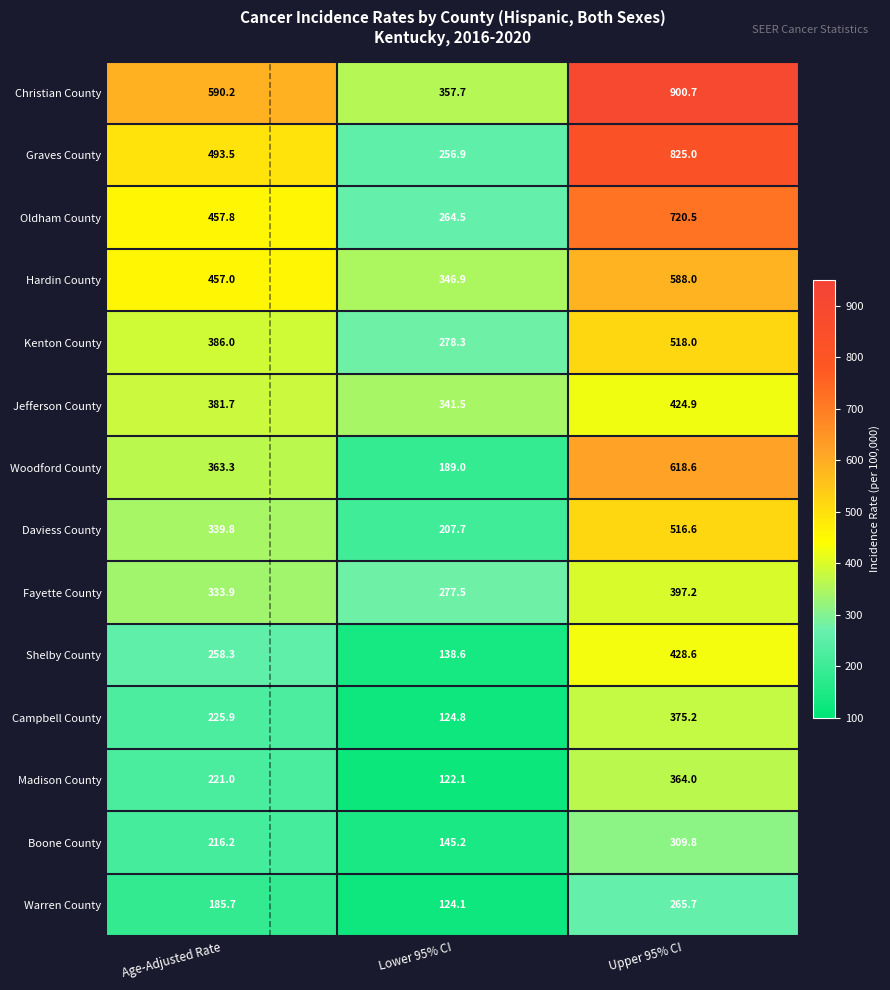

The value of Woodford County at Upper 95% CI is 618.6. True or false?

True